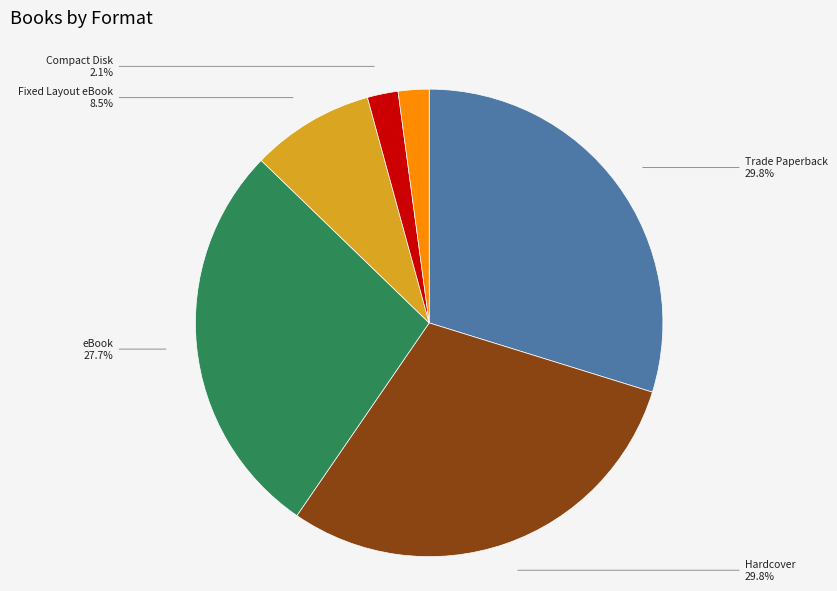

Does any single category account for the majority?

No